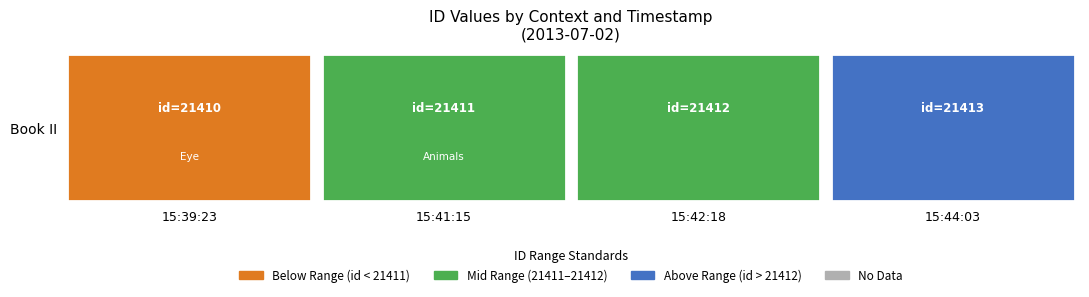

What is the difference between the values at 2013-07-02 15:39:23 and 2013-07-02 15:41:15?

1